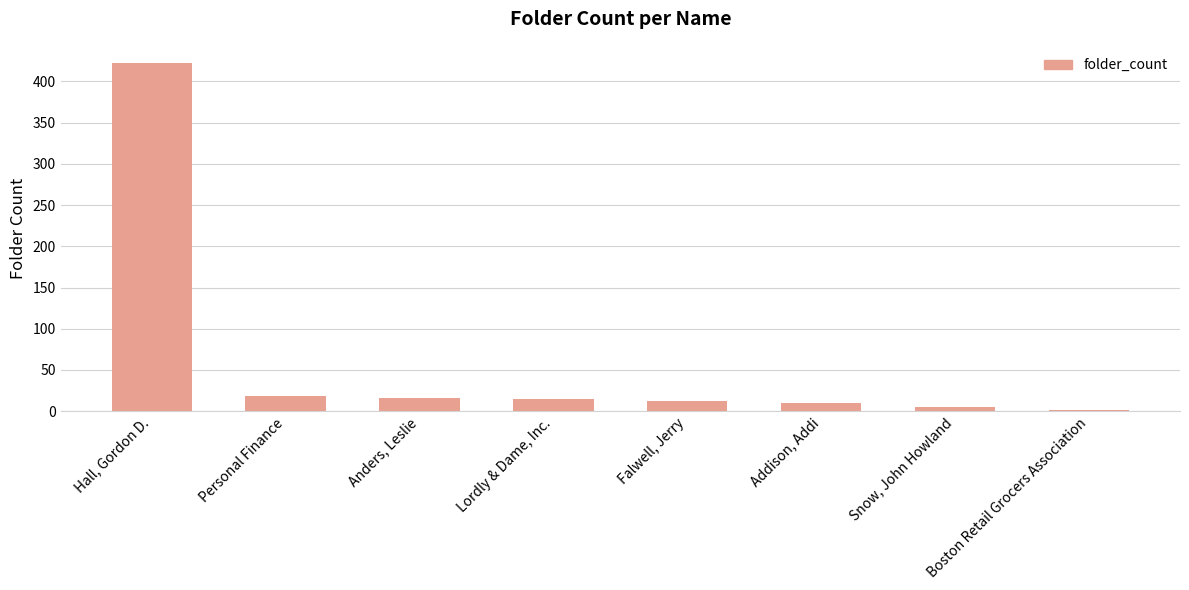

What is the approximate value at Personal Finance?

19